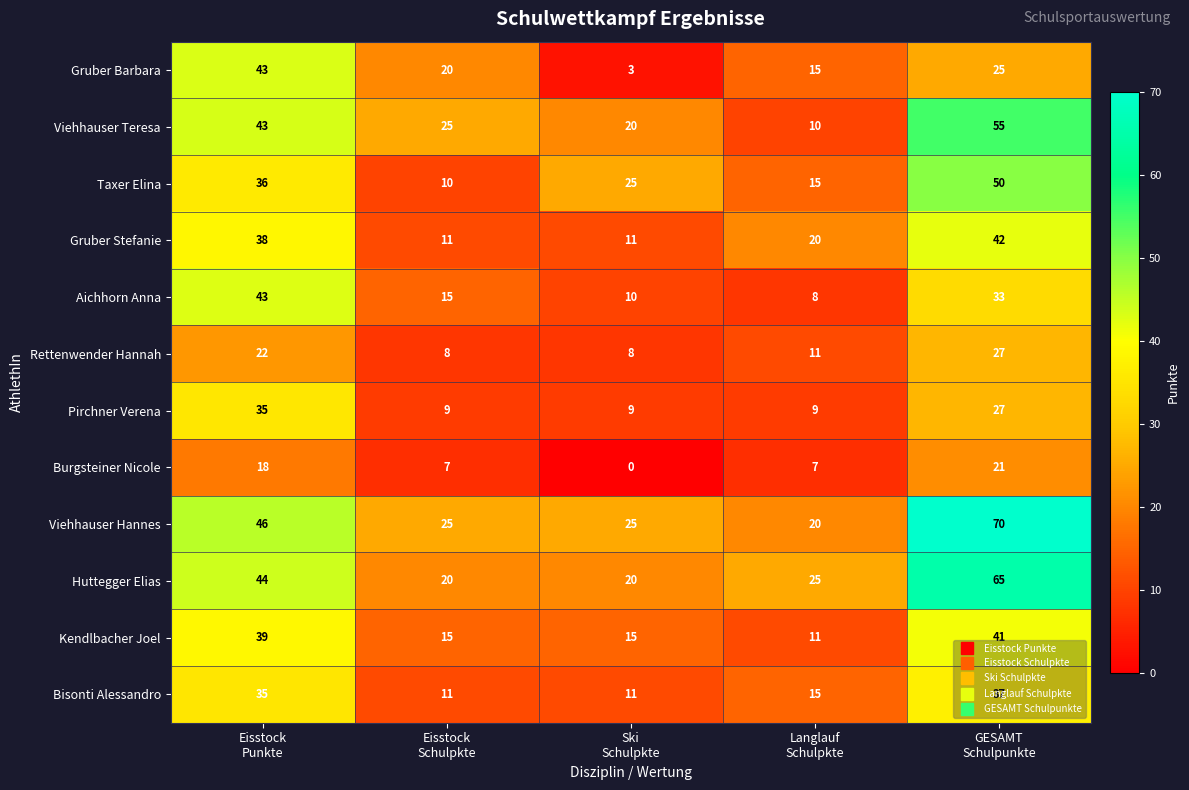

What is the average value of the Burgsteiner Nicole series?

11